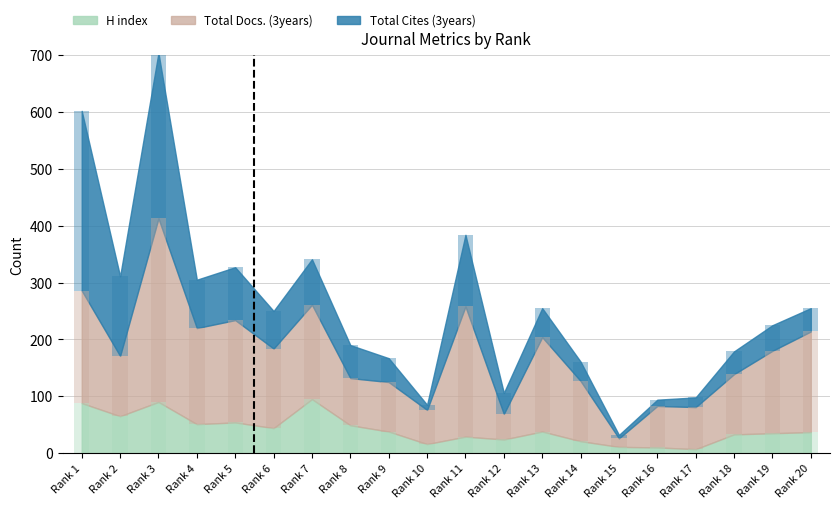

Is the value of H index at Rank 9 greater than the value of Total Cites (3years) at Rank 18?

No